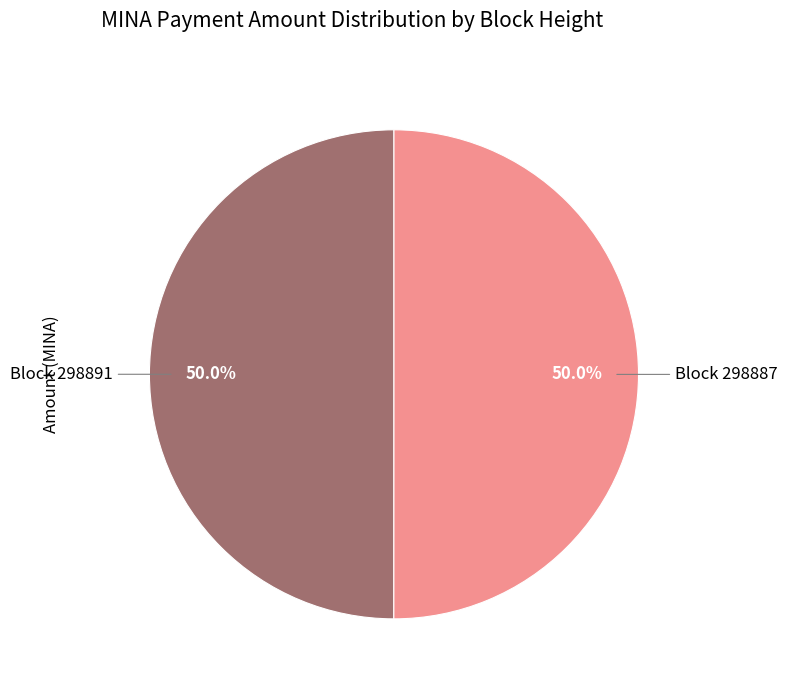

How many slices are in this pie chart?

2